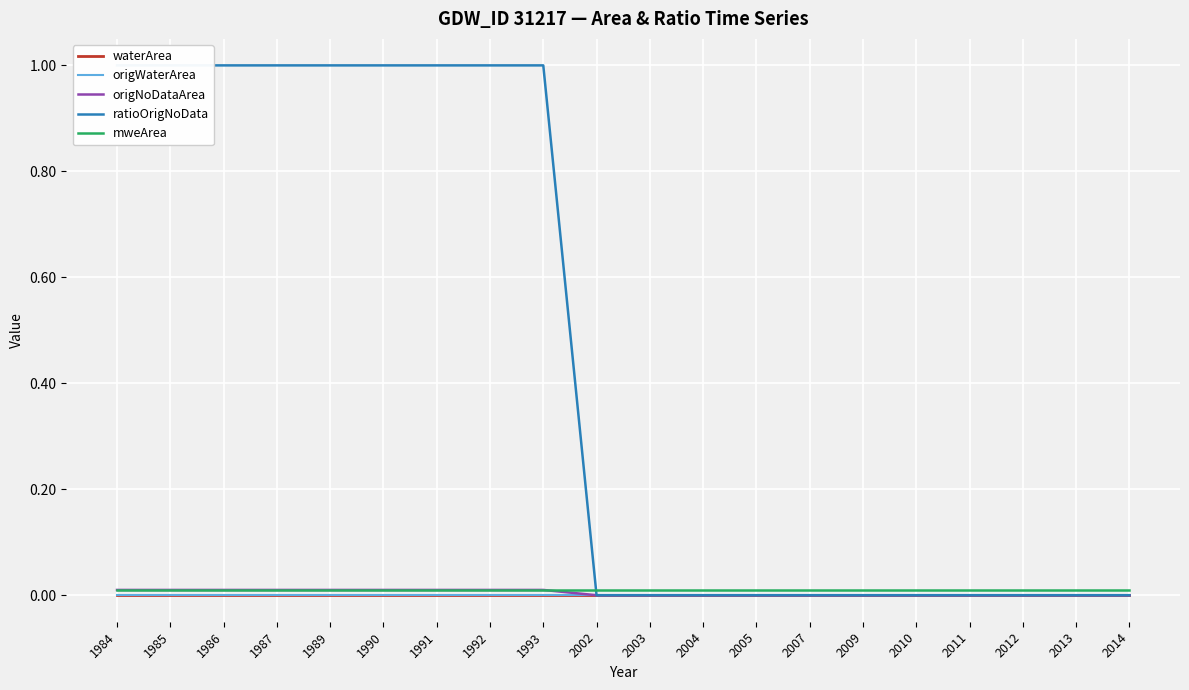

What is the spread (max minus min) of values at 1984?

1.0